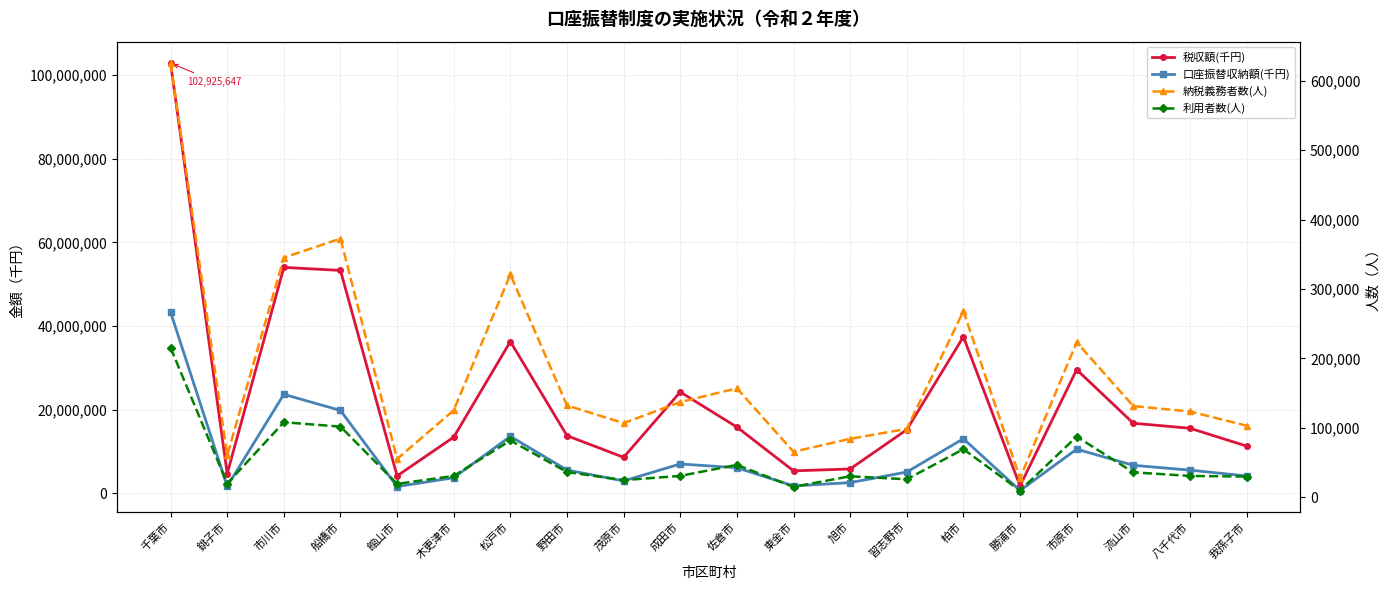

Is this an area chart (filled region under the line)?

No